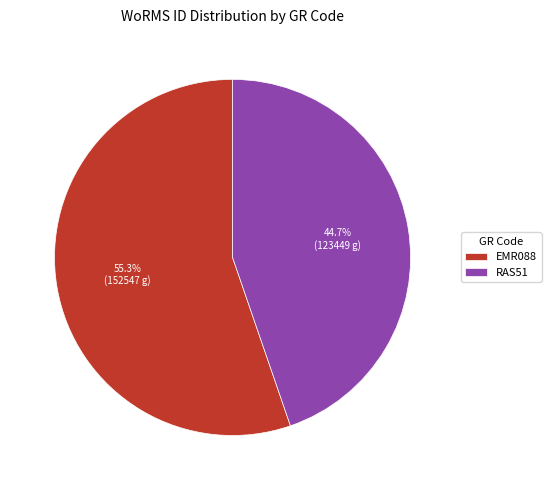

Which category has the smallest portion of the pie?

RAS51